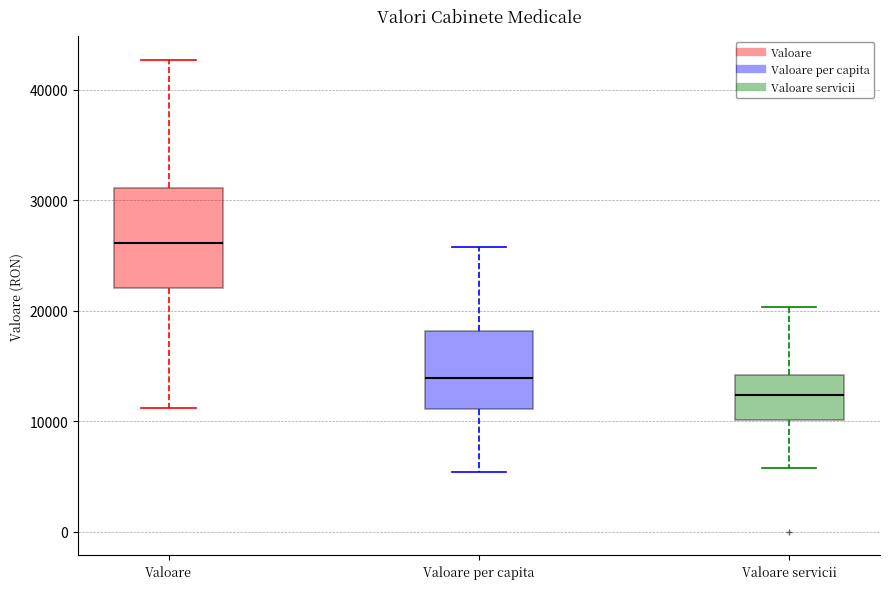

Which box is the tallest, from its lower edge to its upper edge?

Valoare